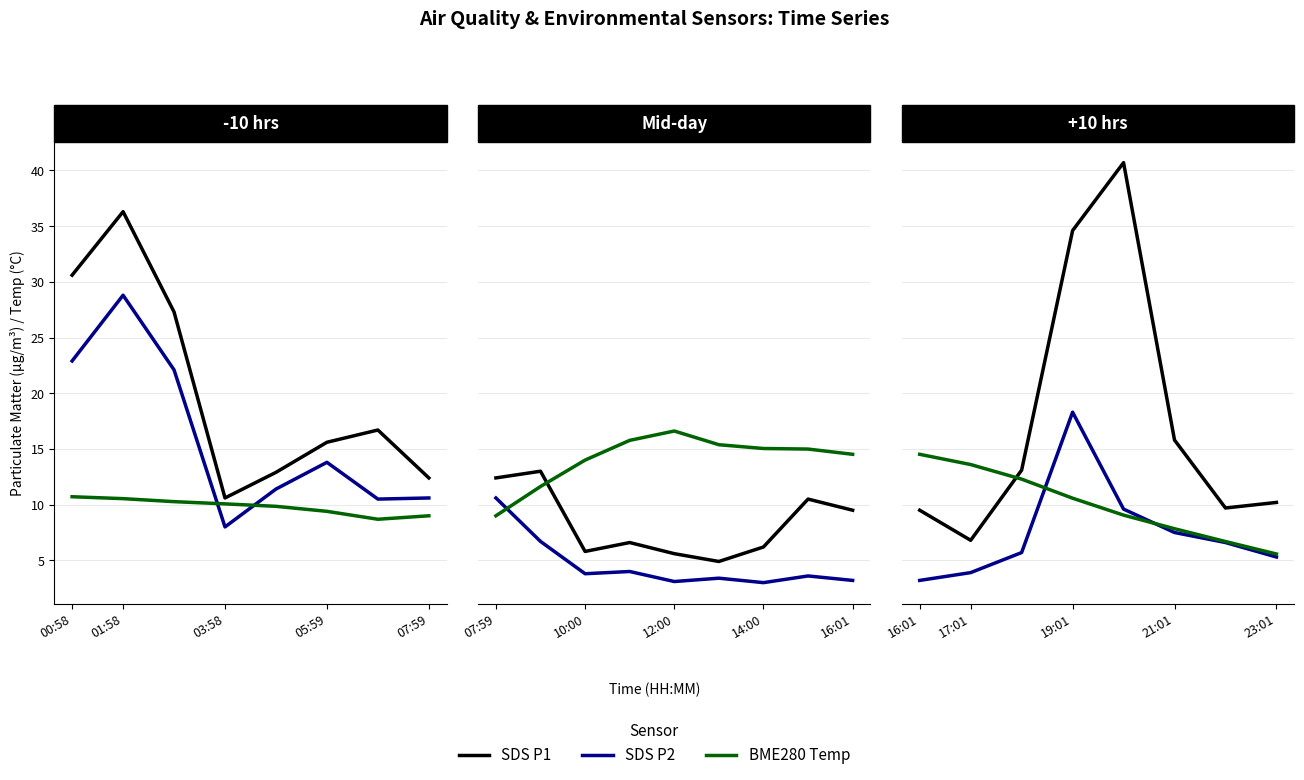

What is the minimum value for SDS P2?

3.2